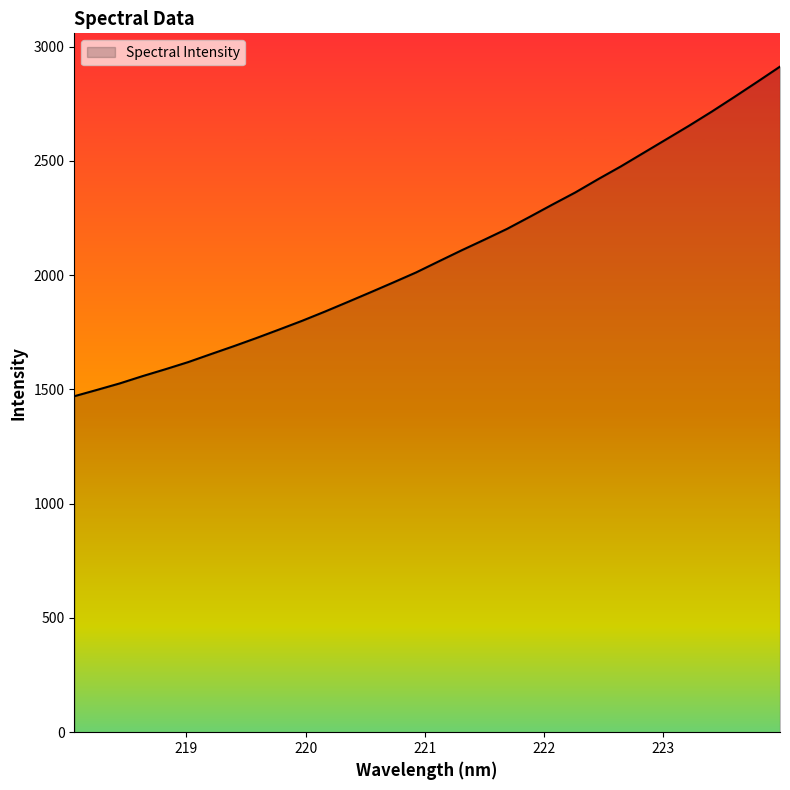

What is the maximum value shown in the chart?

2912.9